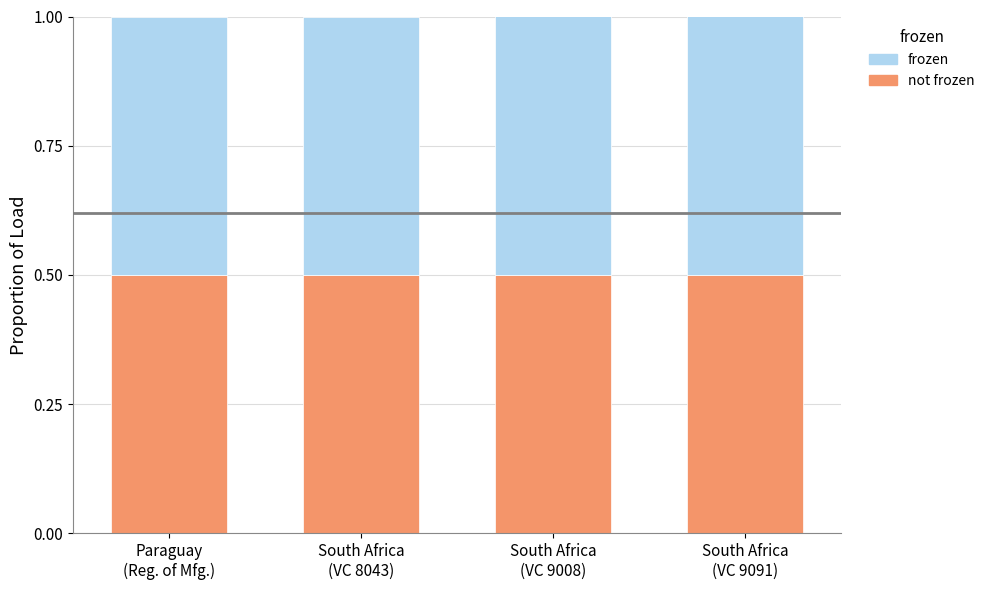

List the labels in order of frozen value, smallest first.

Paraguay
(Reg. of Mfg.), South Africa
(VC 9008), South Africa
(VC 9091), South Africa
(VC 8043)